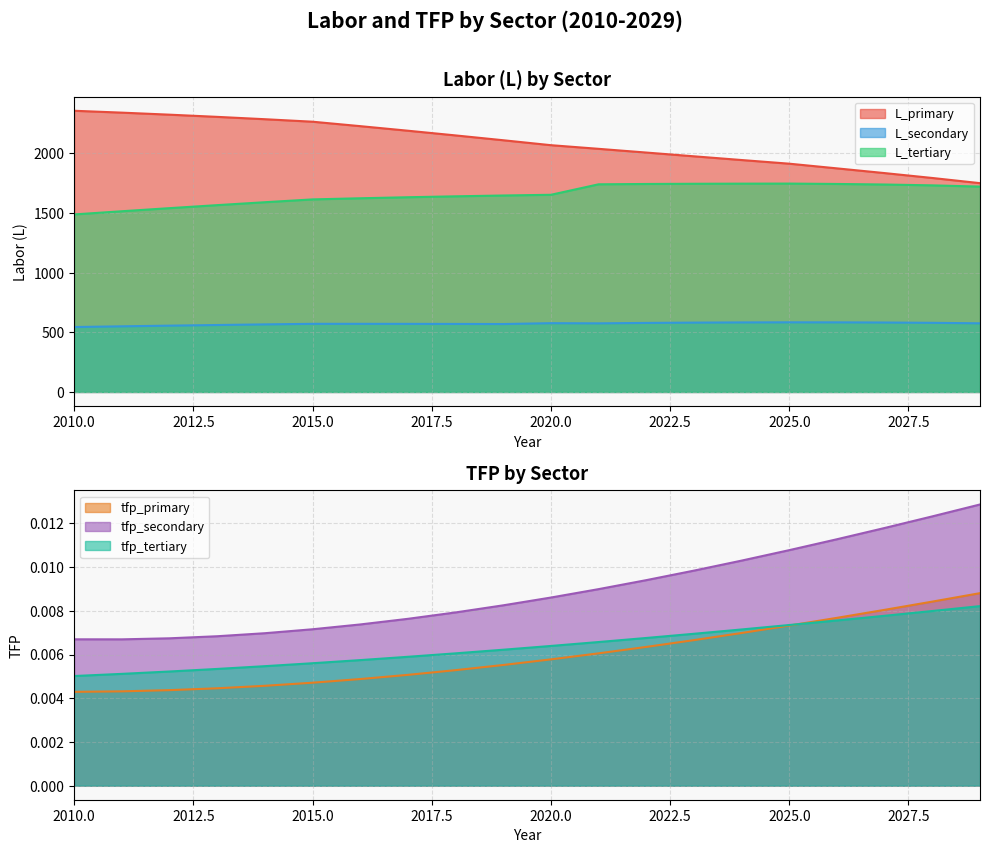

Read the L_tertiary value at 2027.

1739.5